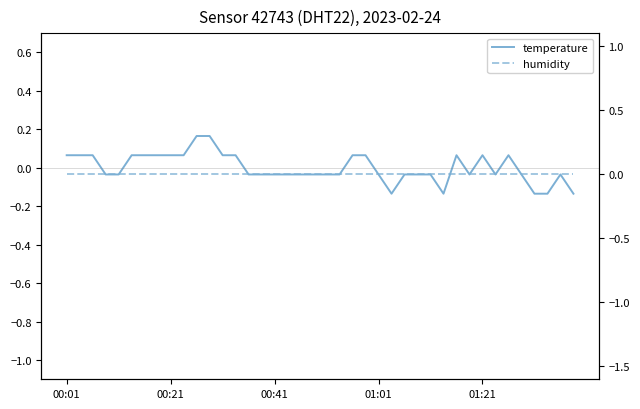

Which series ends up on top after the final intersection of humidity and temperature?

humidity